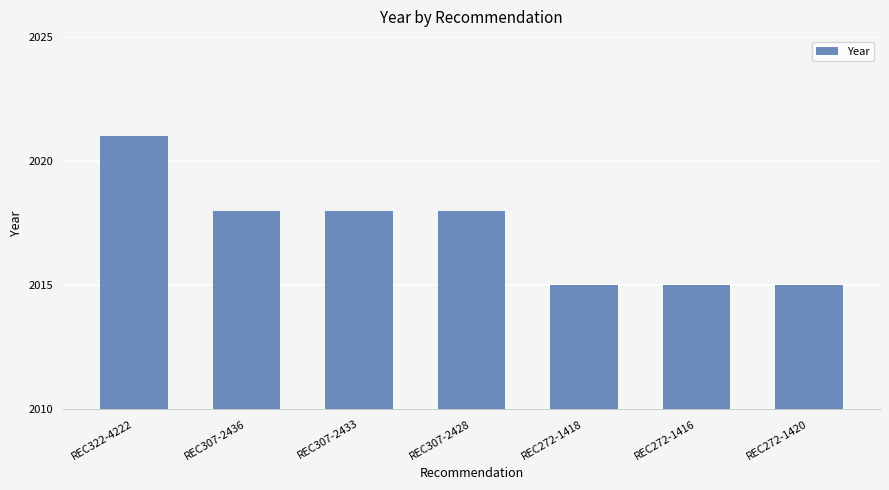

What is the minimum value shown in the chart?

2015